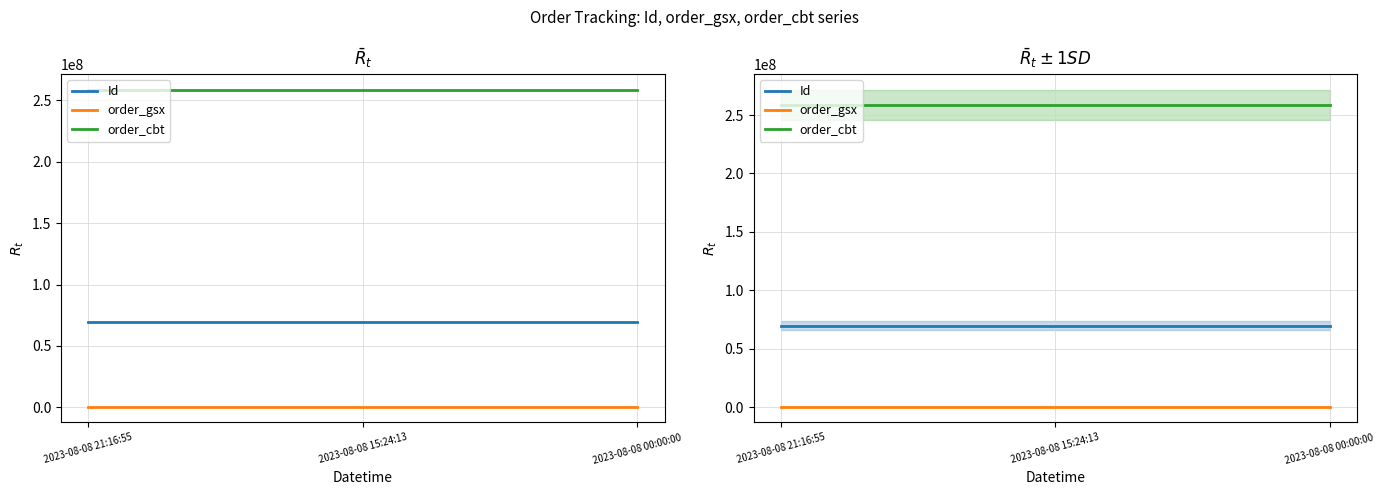

Reading right to left, what are all the values shown in this chart?

Id: 2023-08-08 00:00:00=69862582	2023-08-08 15:24:13=69862584	2023-08-08 21:16:55=69862583
order_gsx: 2023-08-08 00:00:00=557660	2023-08-08 15:24:13=557660	2023-08-08 21:16:55=557660
order_cbt: 2023-08-08 00:00:00=258781112	2023-08-08 15:24:13=258781112	2023-08-08 21:16:55=258781112